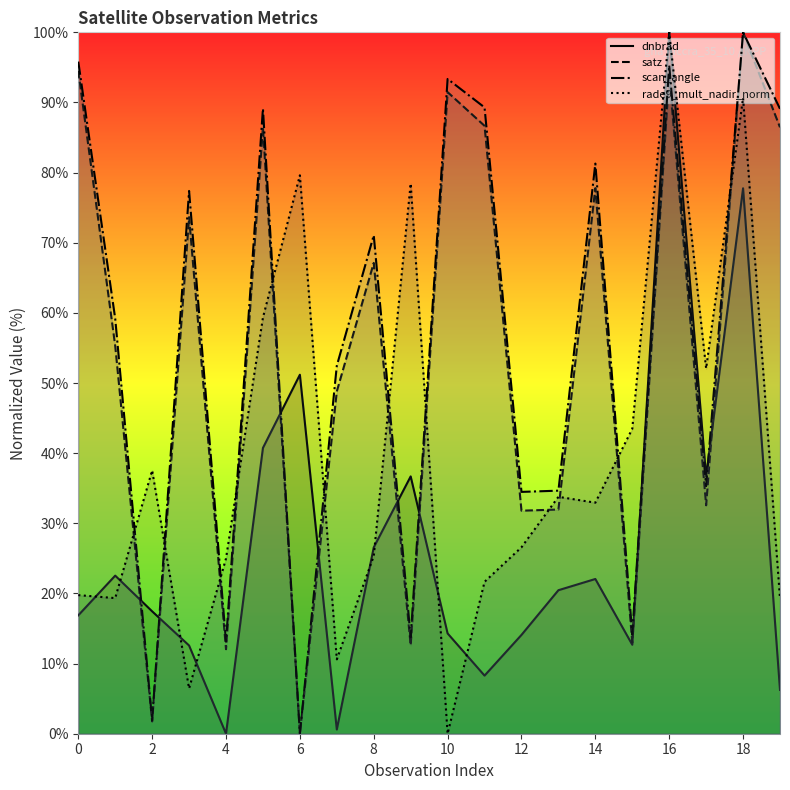

What is the spread (max minus min) of values at 16?

6.1